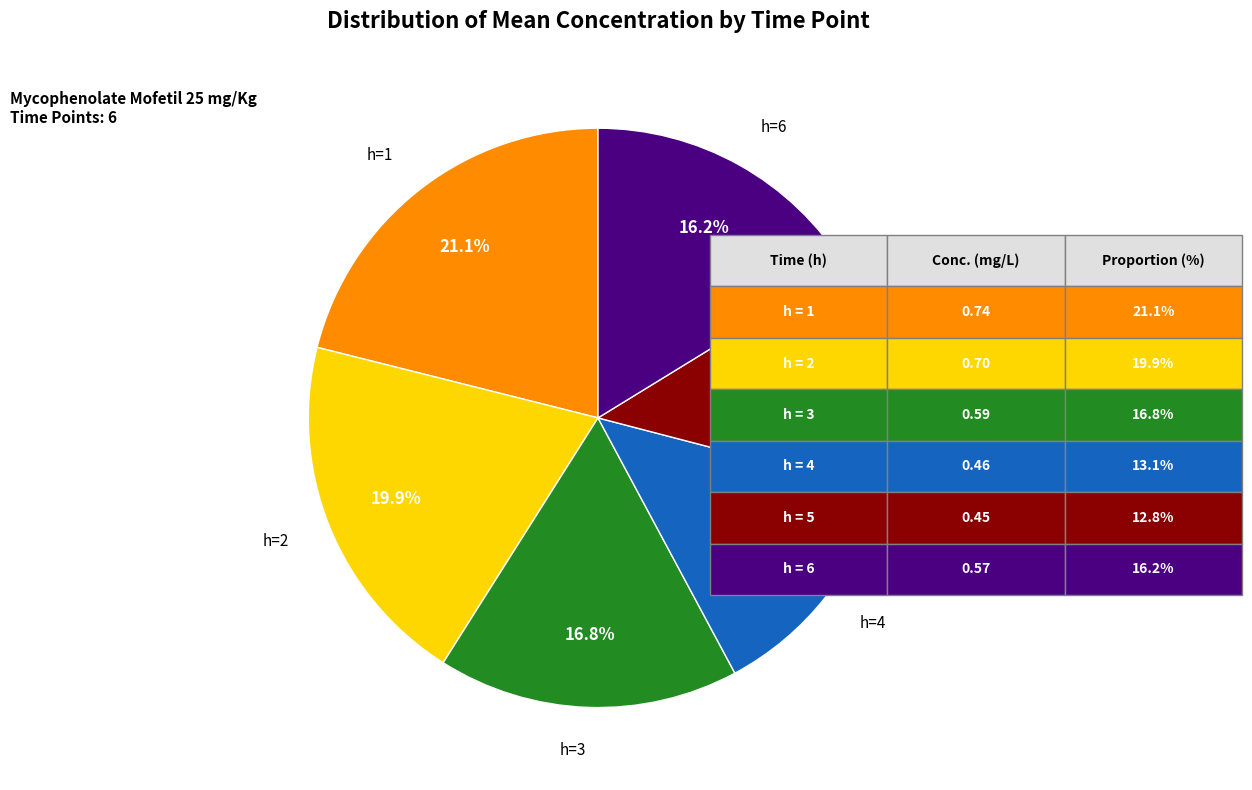

Is there a majority slice in this chart?

No